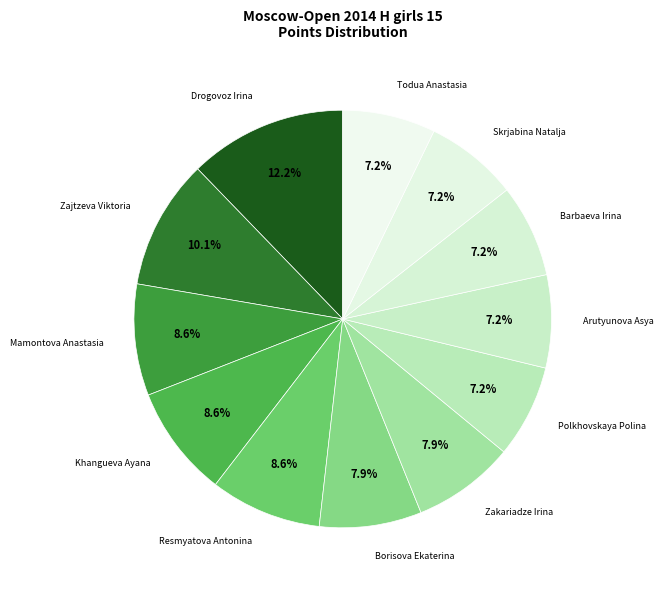

How many segments does this pie chart have?

12